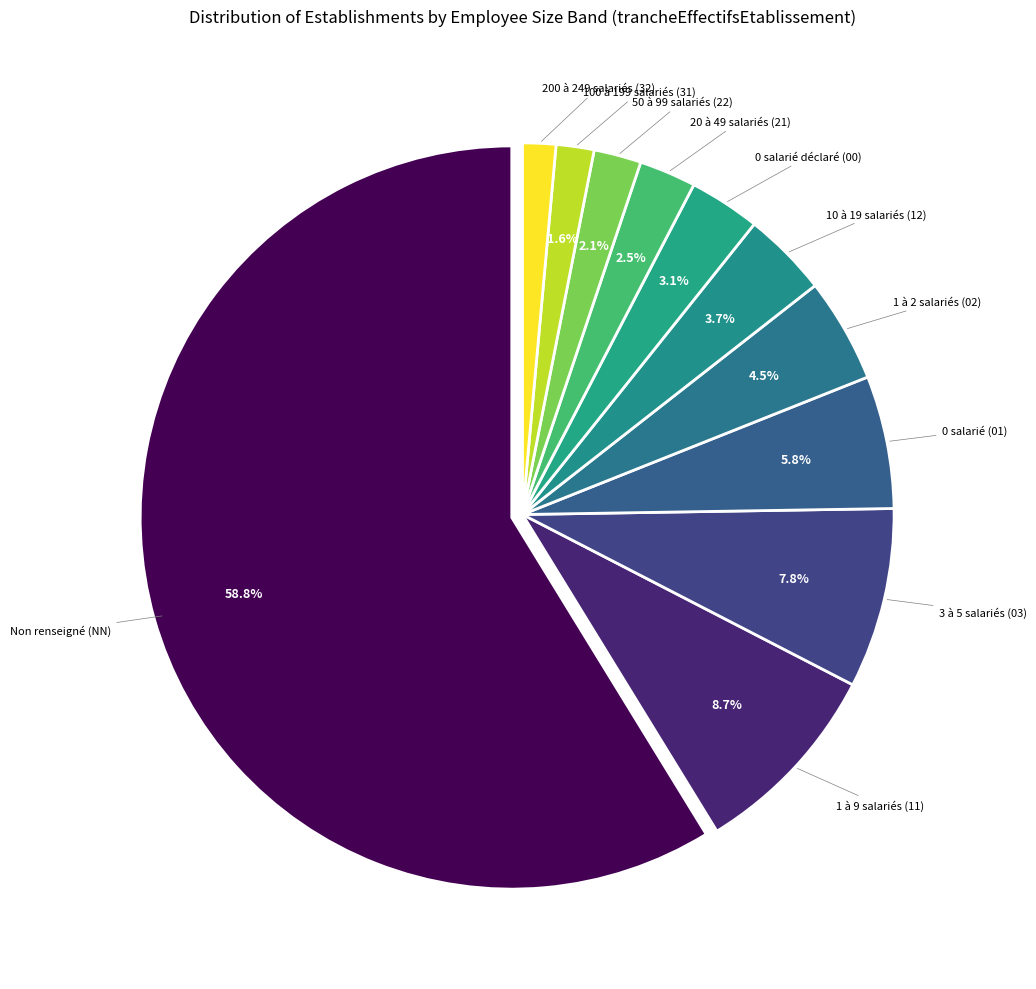

Does any single category account for the majority?

Yes